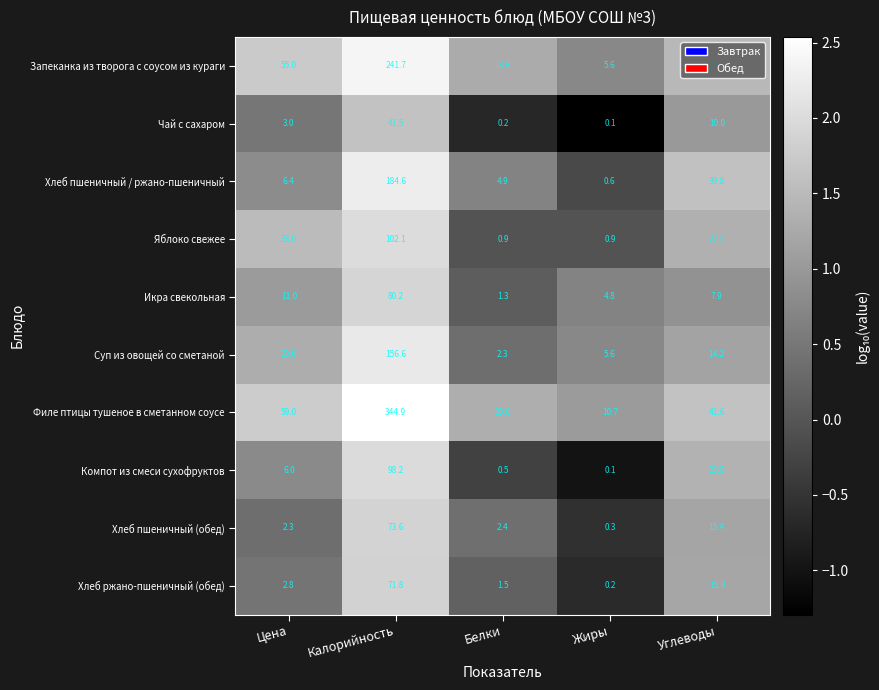

What is the maximum value shown in the chart?

344.9